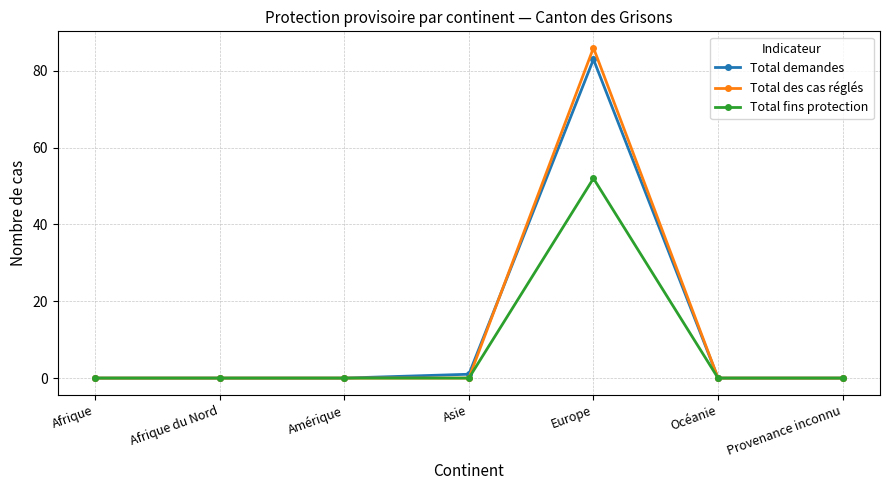

List the series in order of their peak value, lowest first.

Total fins protection, Total demandes, Total des cas réglés